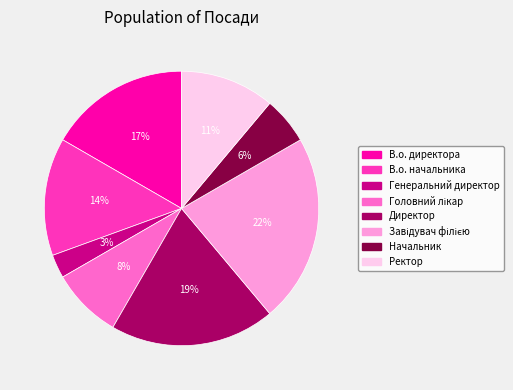

How many slices are in this pie chart?

8